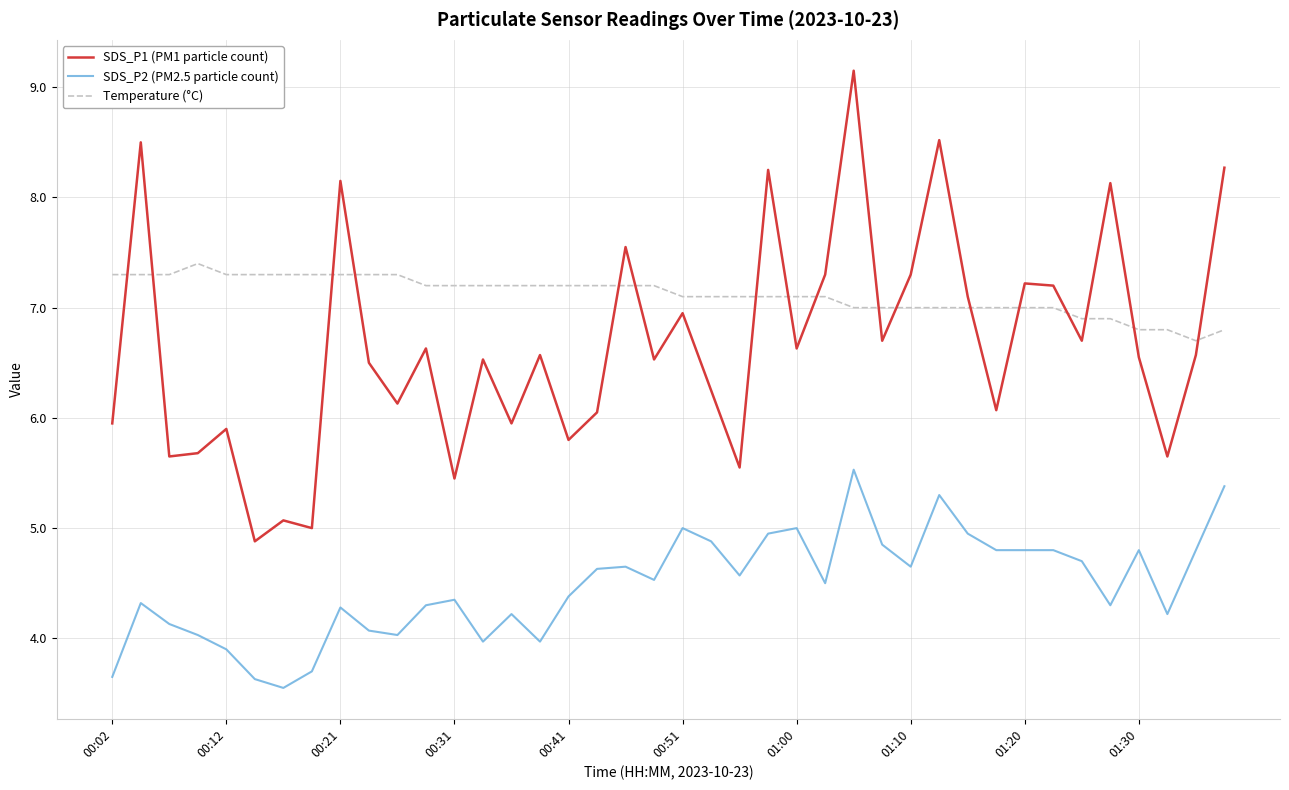

What is the difference between the maximum and minimum values in the SDS_P2 (PM2.5 particle count) series?

2.0